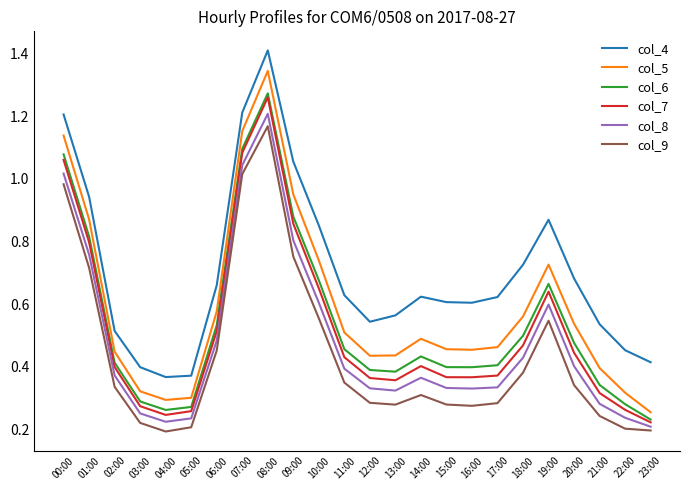

Rank the series by their maximum value, from highest to lowest.

col_4, col_5, col_6, col_7, col_8, col_9